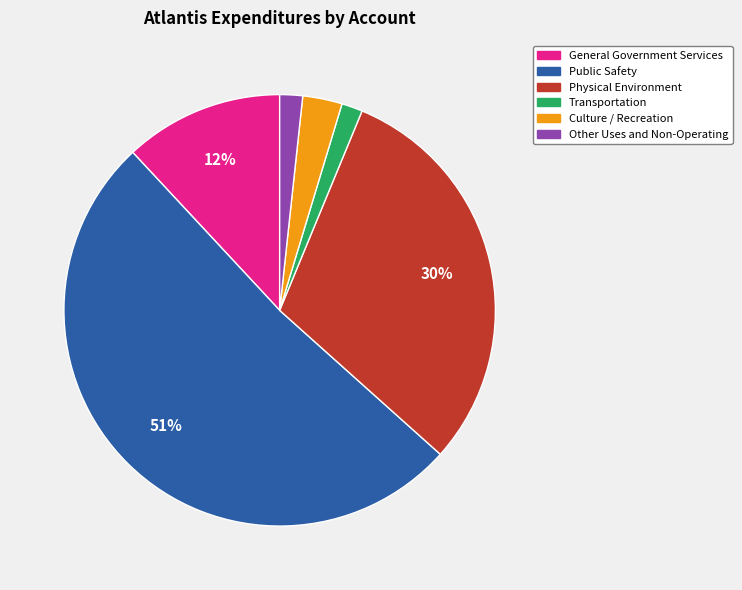

Count the number of slices in the pie.

6